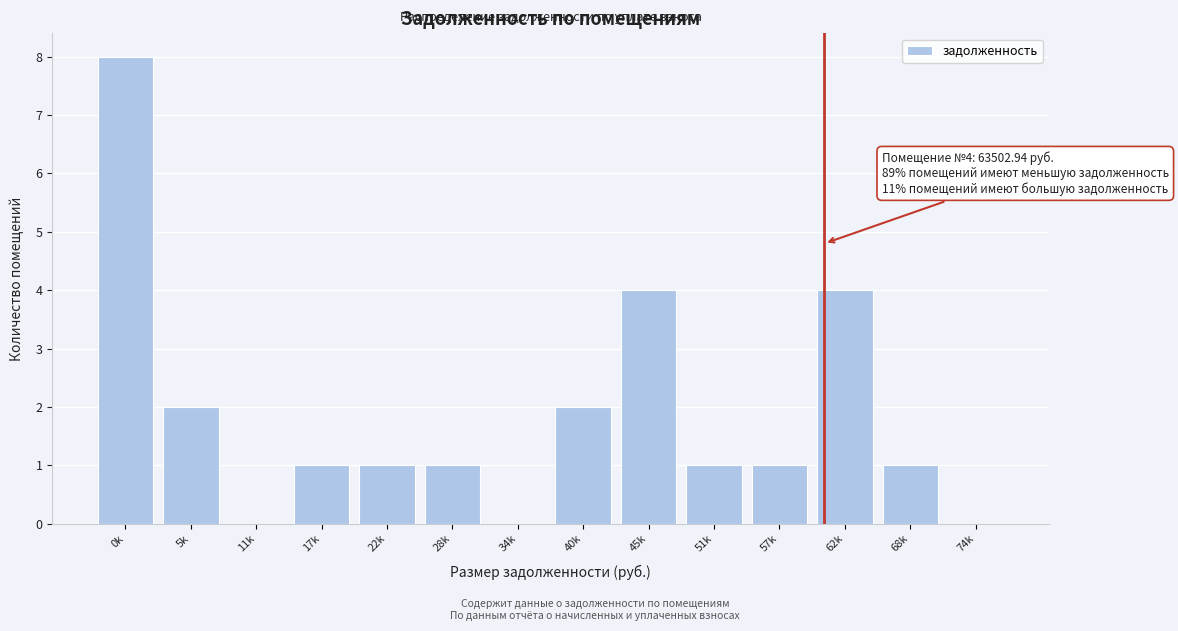

Reading right to left, extract all data points from this chart.

74k=0	68k=1	62k=4	57k=1	51k=1	45k=4	40k=2	34k=0	28k=1	22k=1	17k=1	11k=0	5k=2	0k=8